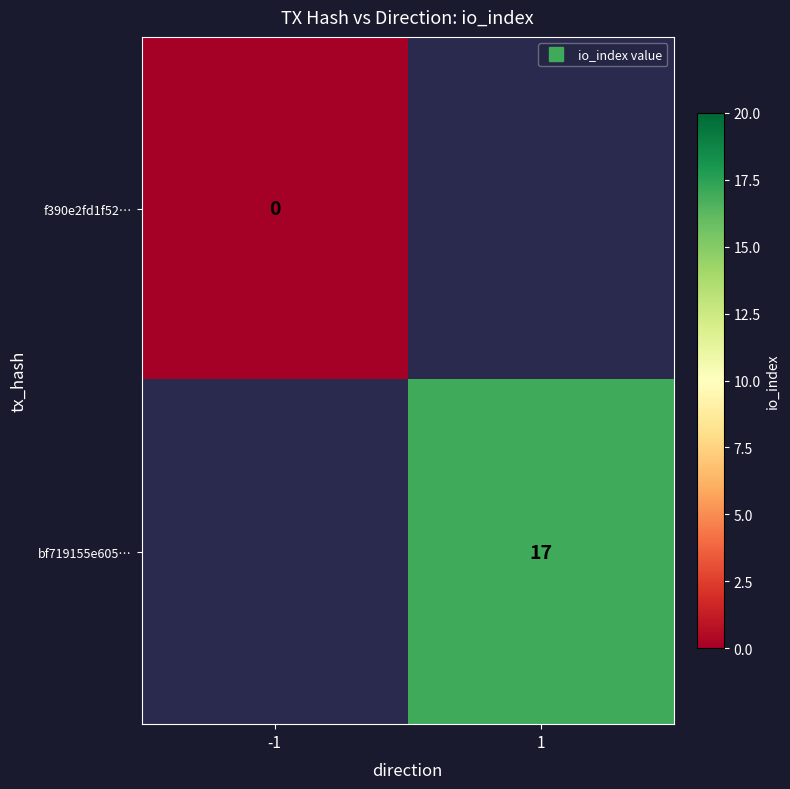

At which category does the chart reach its peak across all series?

1